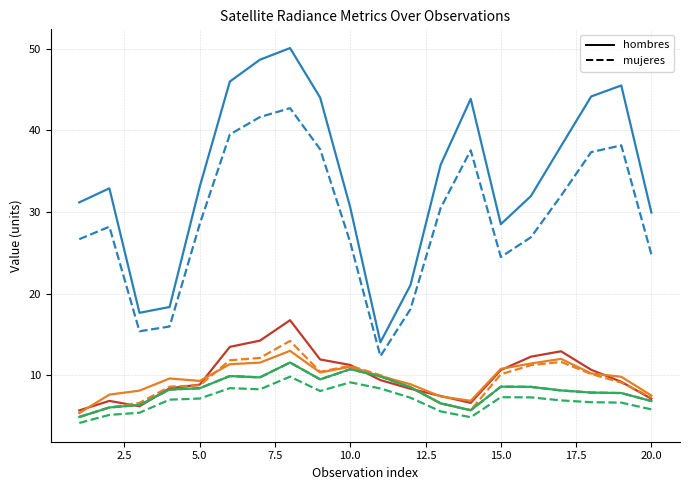

What is the minimum value shown in the chart?

4.1